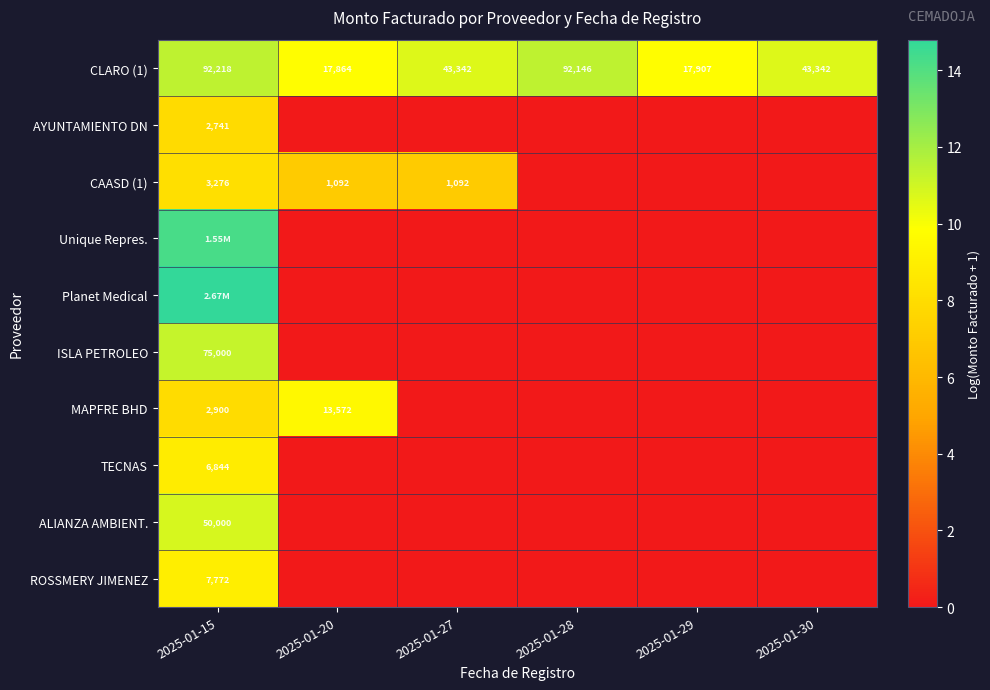

How many positive values does the Unique Repres. series have?

1